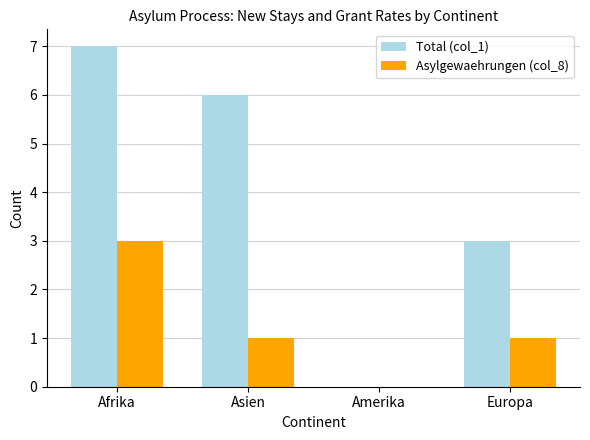

At which category is the sum across all series the highest?

Afrika